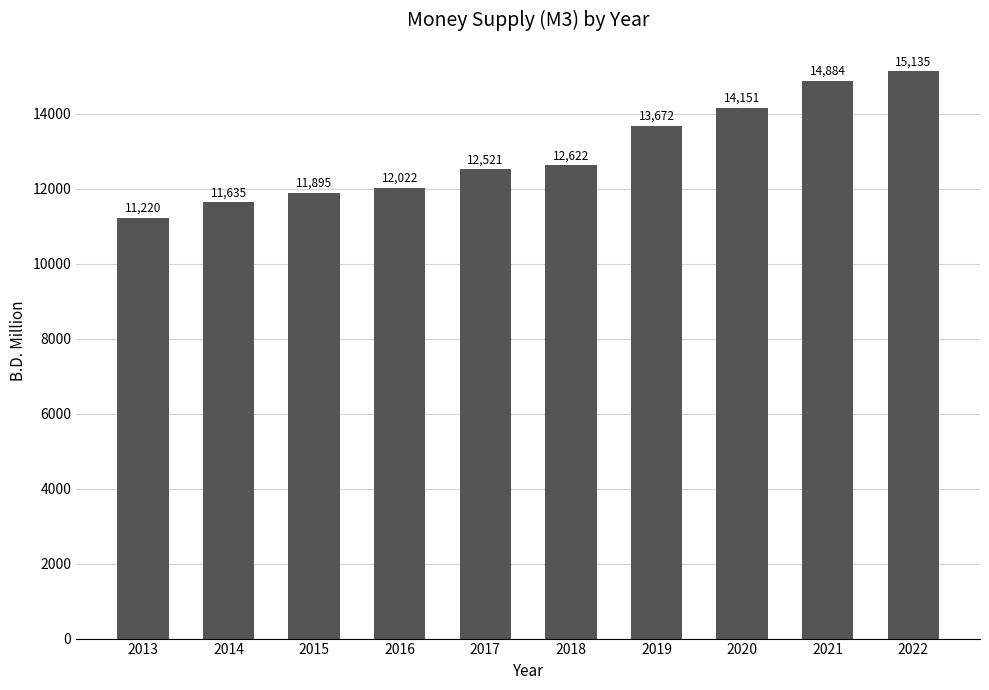

Read the value at 2017.

12521.3